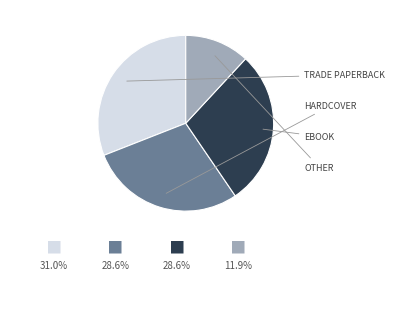

Is there any slice that represents more than half of the pie?

No